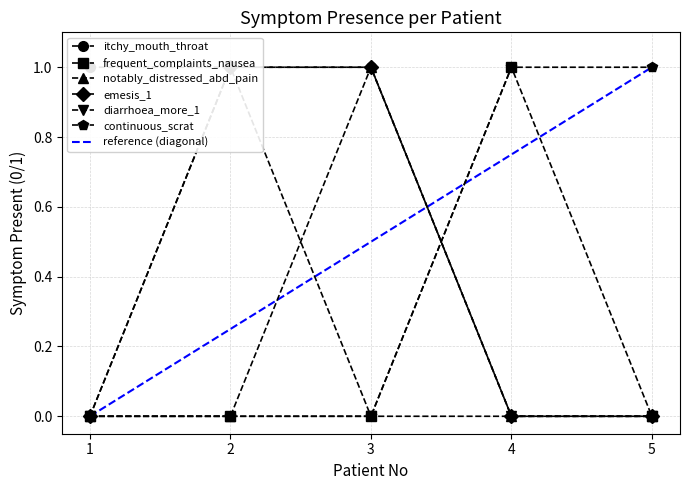

The value of frequent_complaints_nausea at 2 is 0. True or false?

True